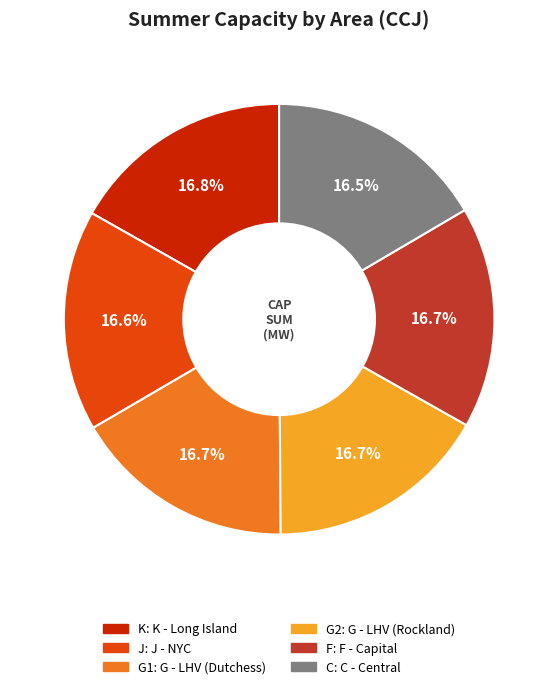

To the nearest percent, what percentage of the pie is F?

17%